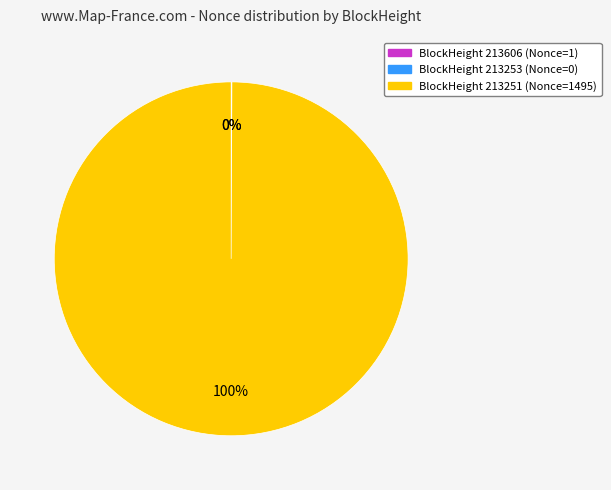

To the nearest percent, what is the average slice percentage?

33%